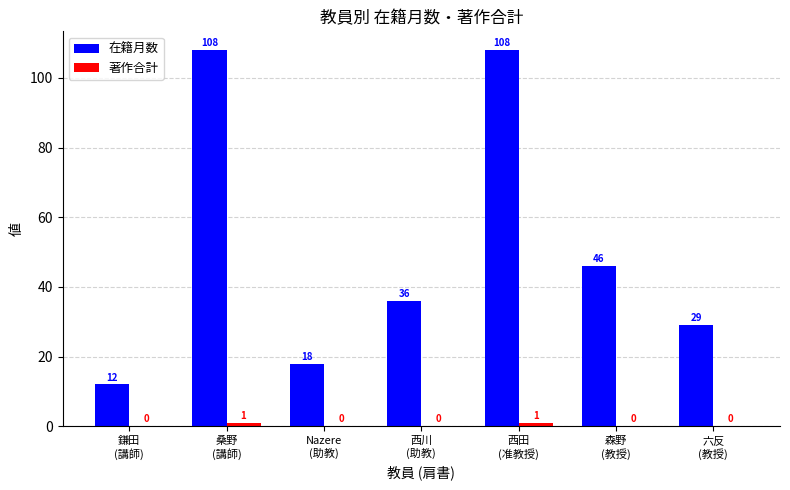

What is the maximum value shown in the chart?

108